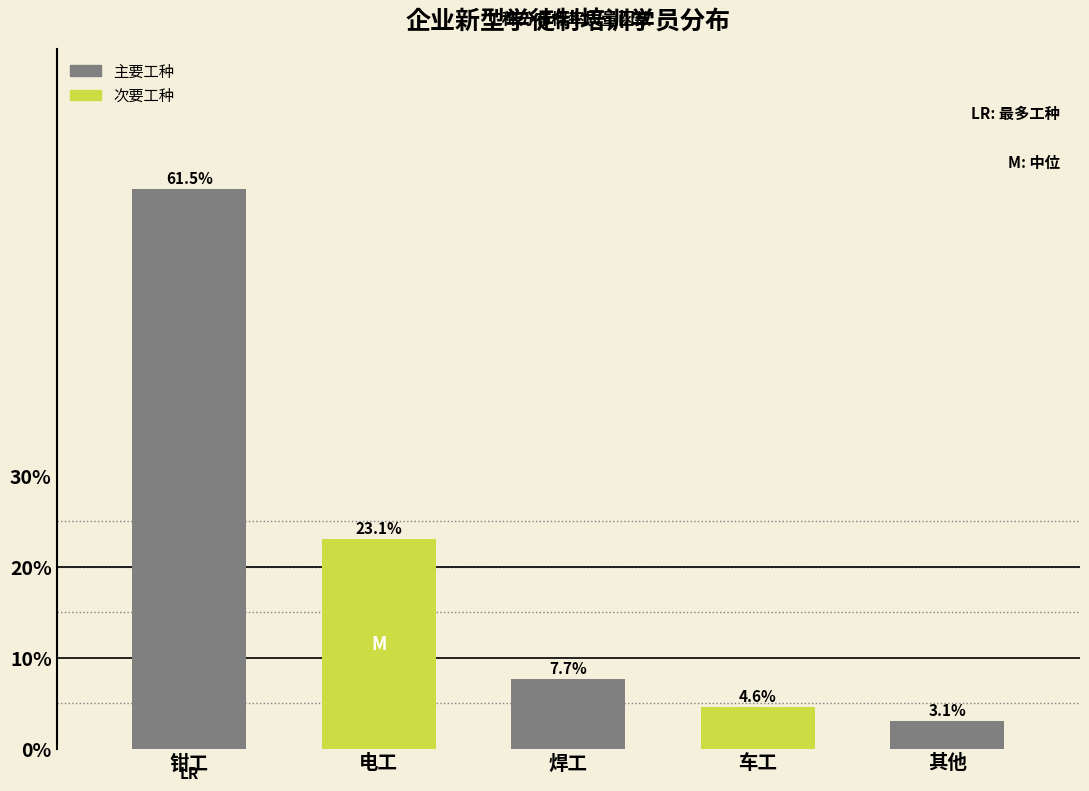

Reading left to right, what are all the values shown in this chart?

钳工=61.5	电工=23.1	焊工=7.7	车工=4.6	其他=3.1